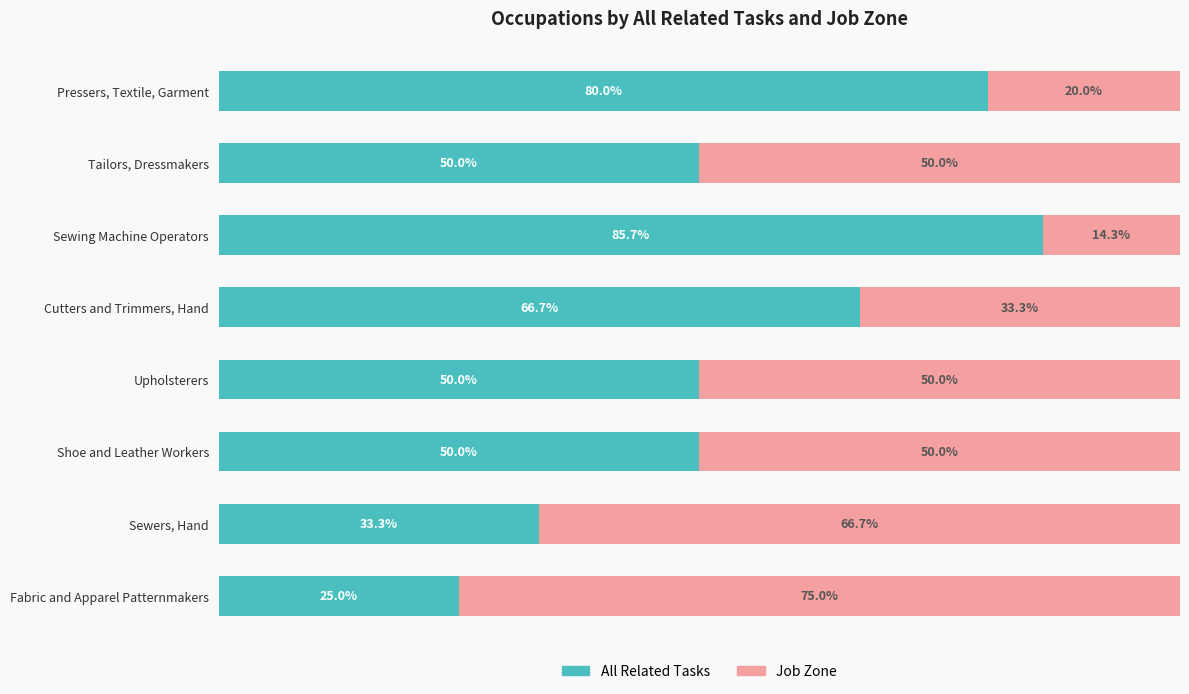

Which category has the lowest value in the All Related Tasks series?

Fabric and Apparel Patternmakers